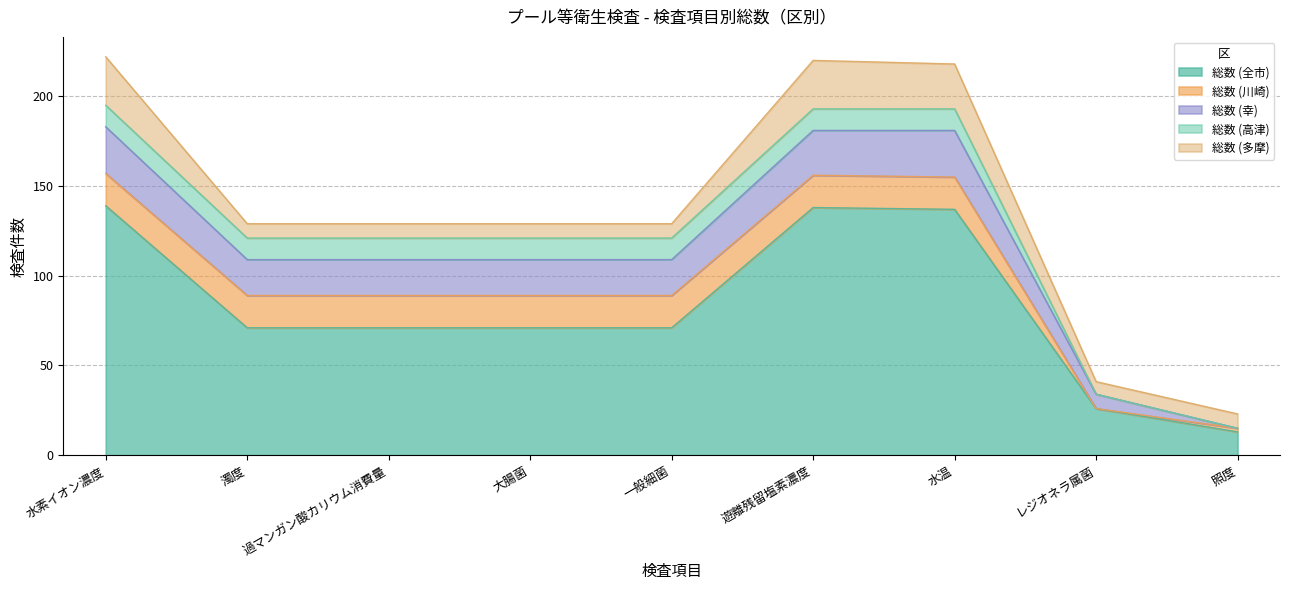

What is the minimum value for 総数 (全市)?

13